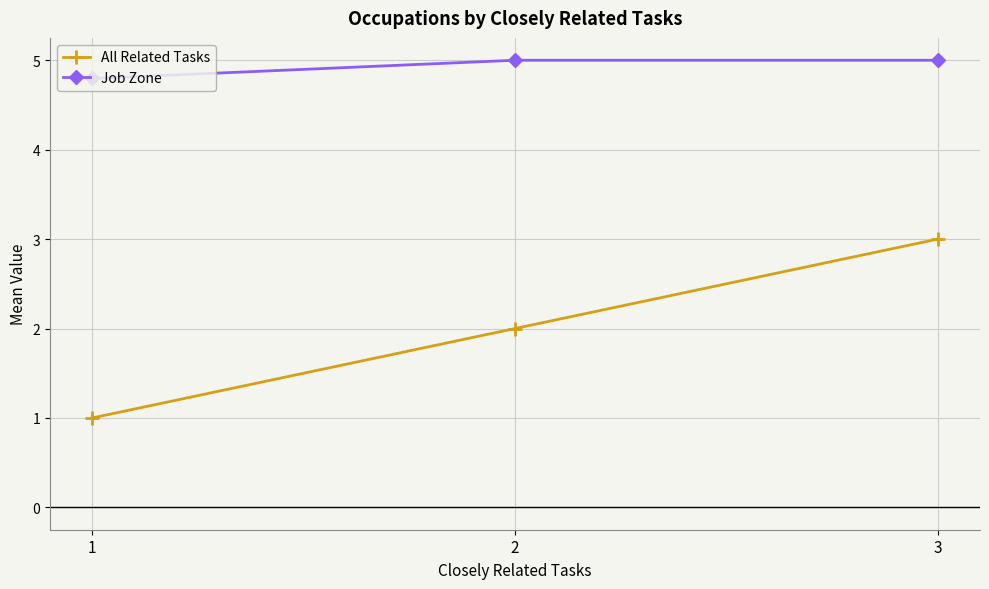

Is this an area chart (filled region under the line)?

No